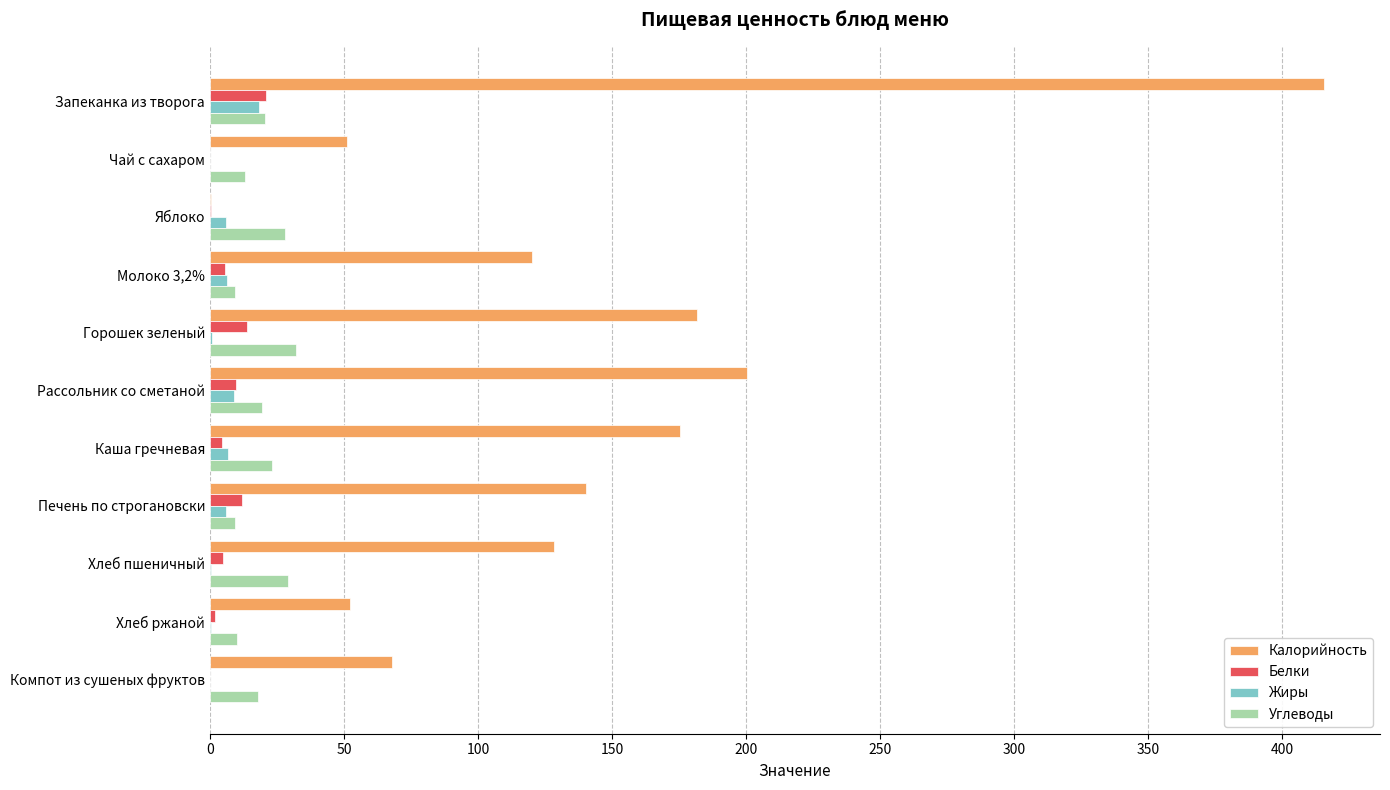

What is the sum of all Углеводы values?

212.0